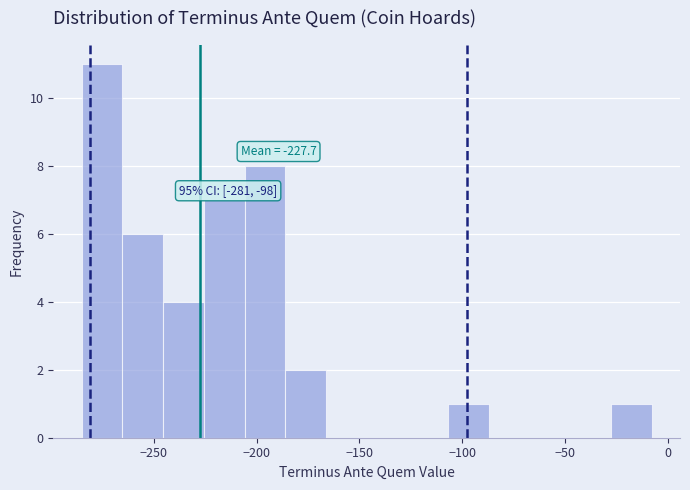

Around what value on the x-axis is the tallest bar? Give the approximate position of its centre, as read against the axis.

-275